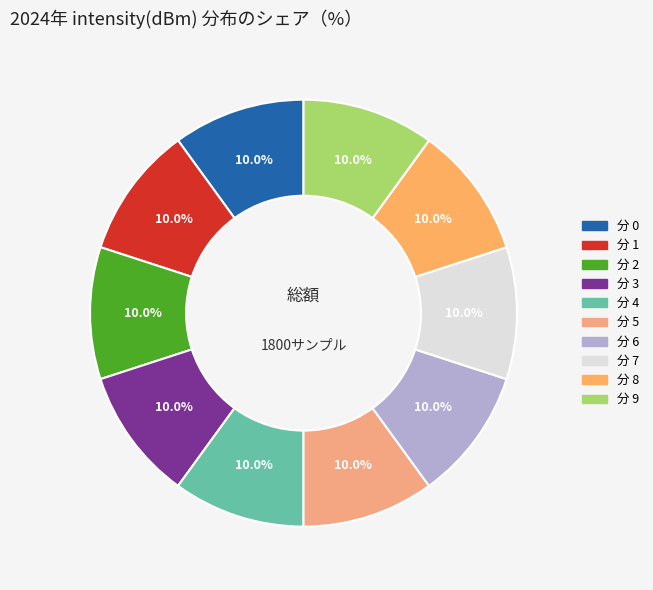

Count the number of slices in the pie.

10